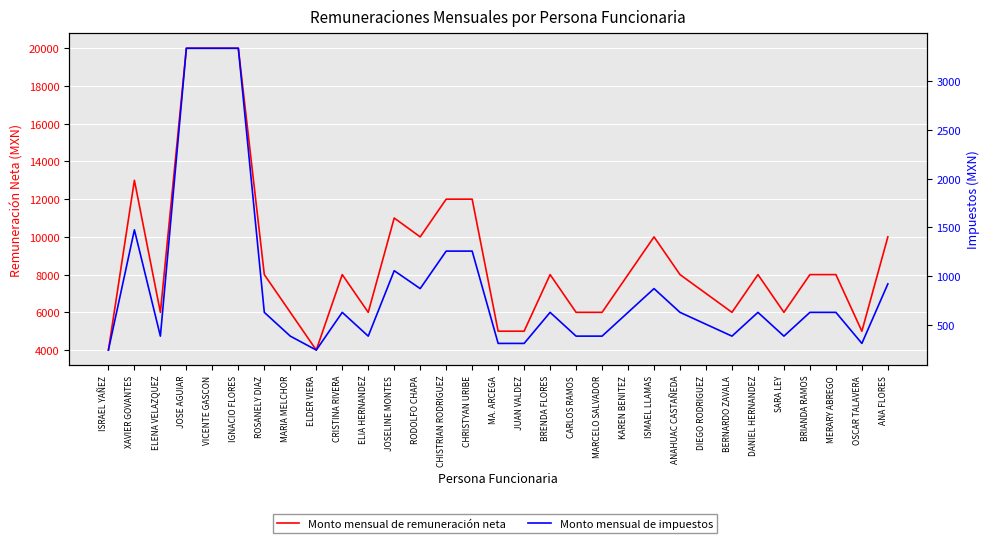

True or false: Monto mensual de remuneración neta and Monto mensual de impuestos cross at least once.

False